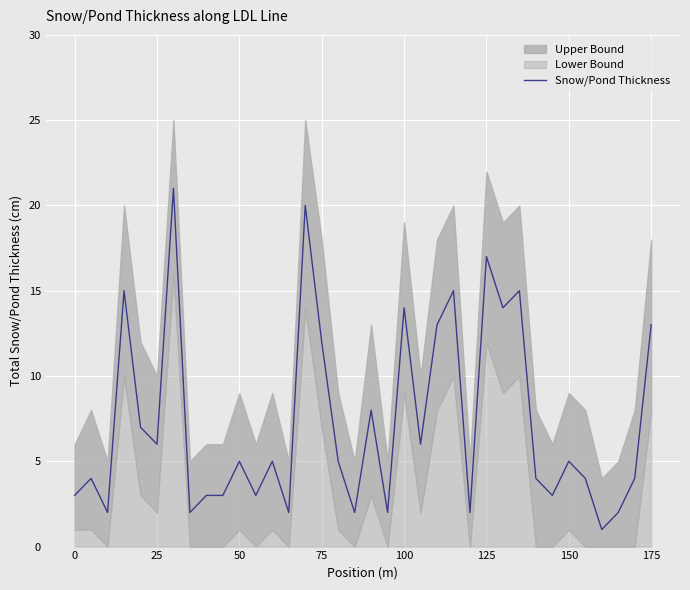

Reading left to right, extract all data points from this chart.

3	4	2	15	7	6	21	2	3	3	5	3	5	2	20	12	5	2	8	2	14	6	13	15	2	17	14	15	4	3	5	4	1	2	4	13